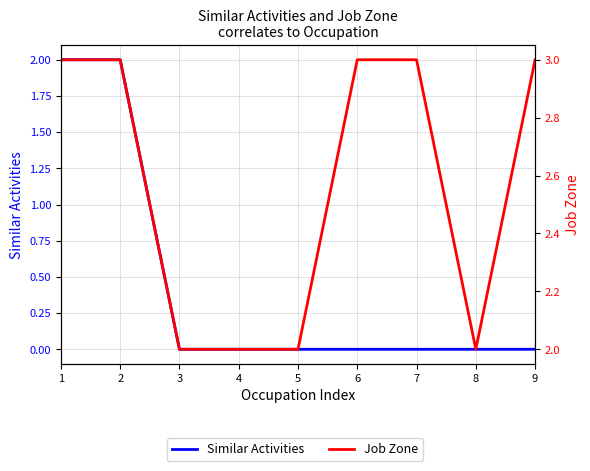

What is the spread (max minus min) of values at 7?

3